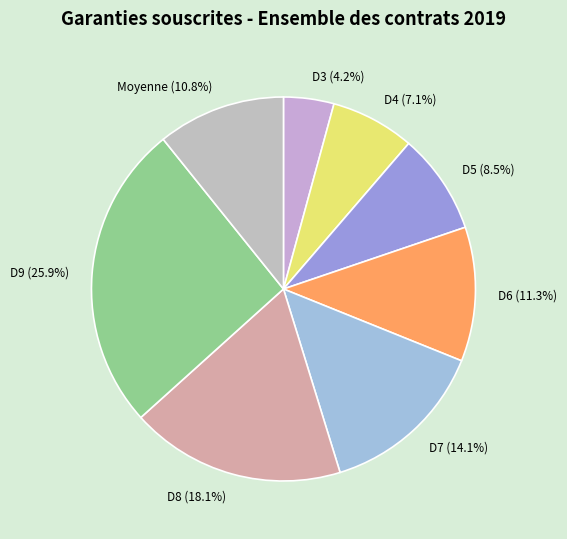

Rank the categories by value from highest to lowest.

D9, D8, D7, D6, Moyenne, D5, D4, D3